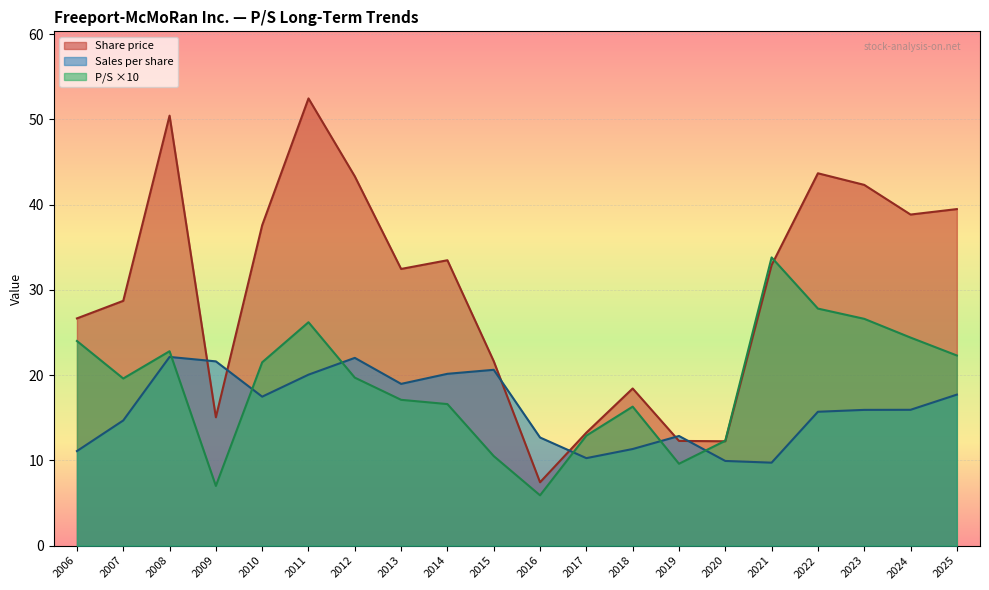

The Share price series shows 21.1 at 2009. True or false?

False